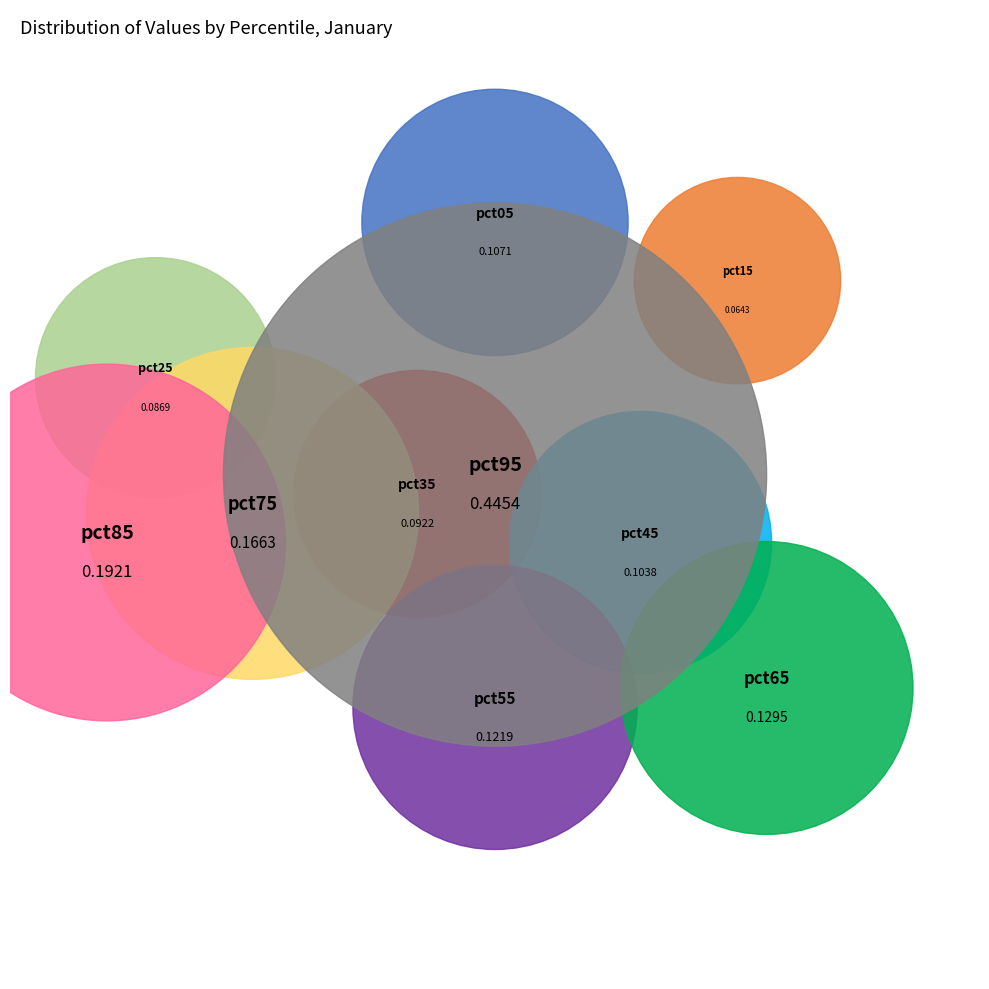

Which has a higher value, pct05 or pct75?

pct75